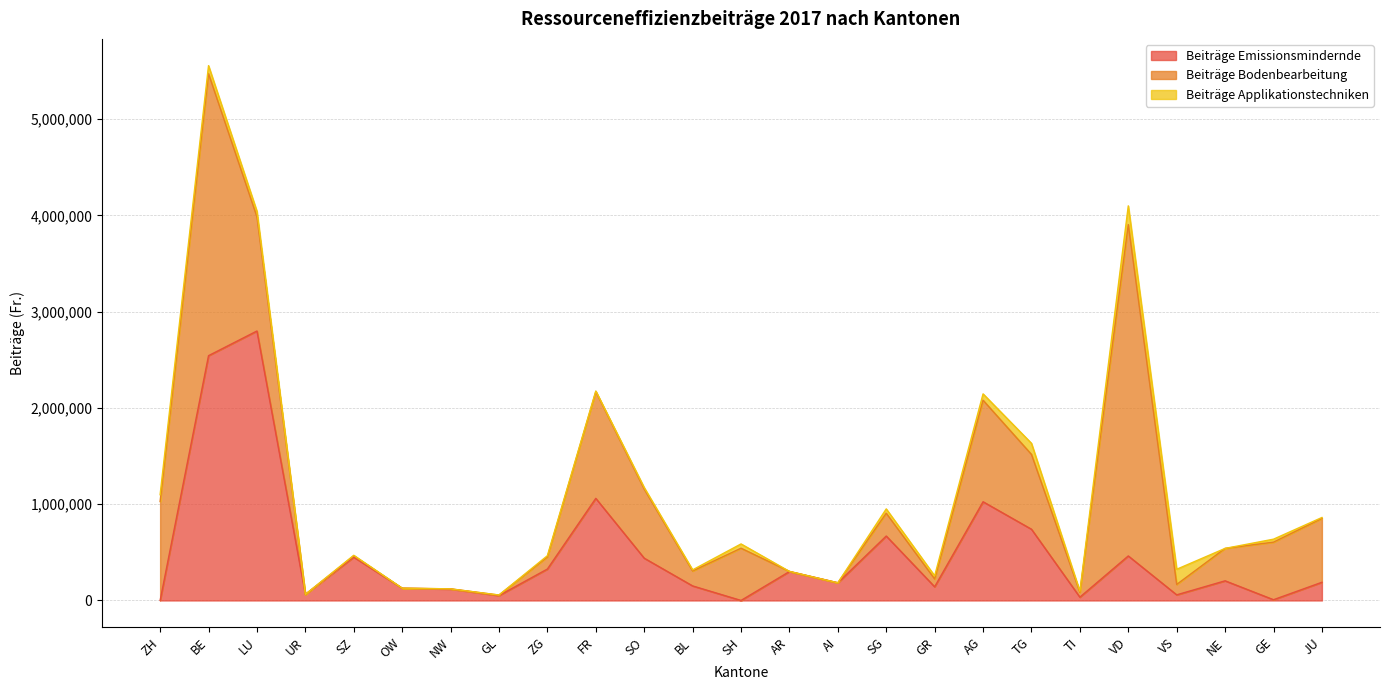

What are all the series names shown in the legend?

Beiträge Emissionsmindernde, Beiträge Bodenbearbeitung, Beiträge Applikationstechniken